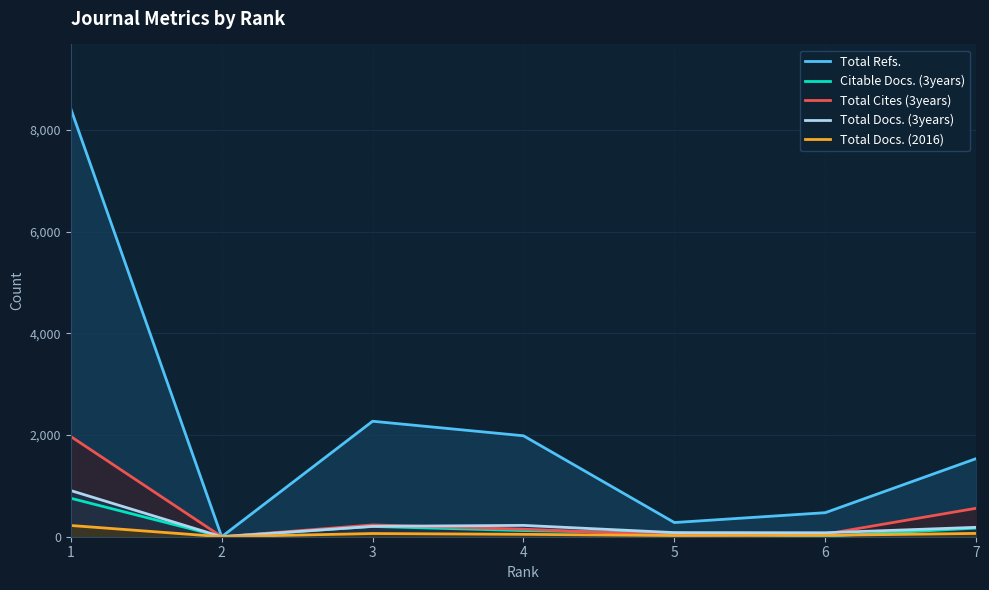

At which category does Total Docs. (2016) reach its first local valley?

2